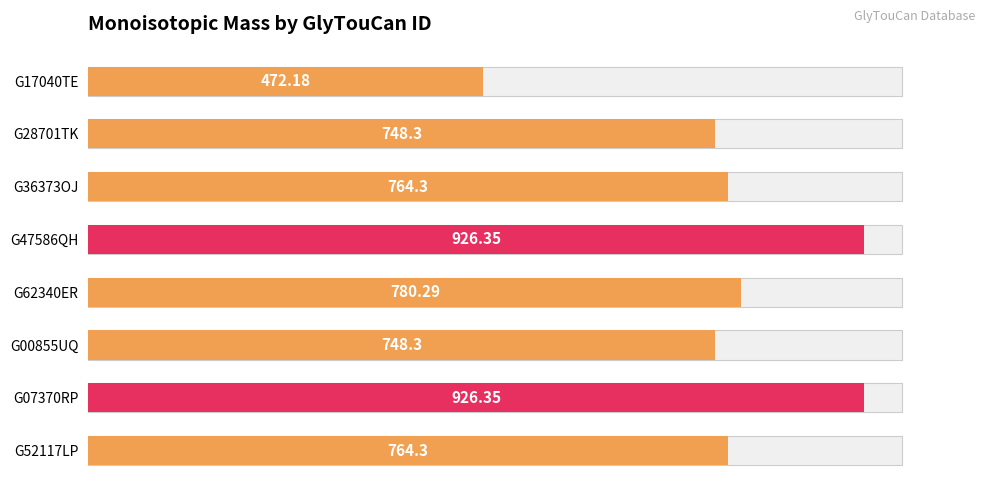

What position from the right is G36373OJ?

6